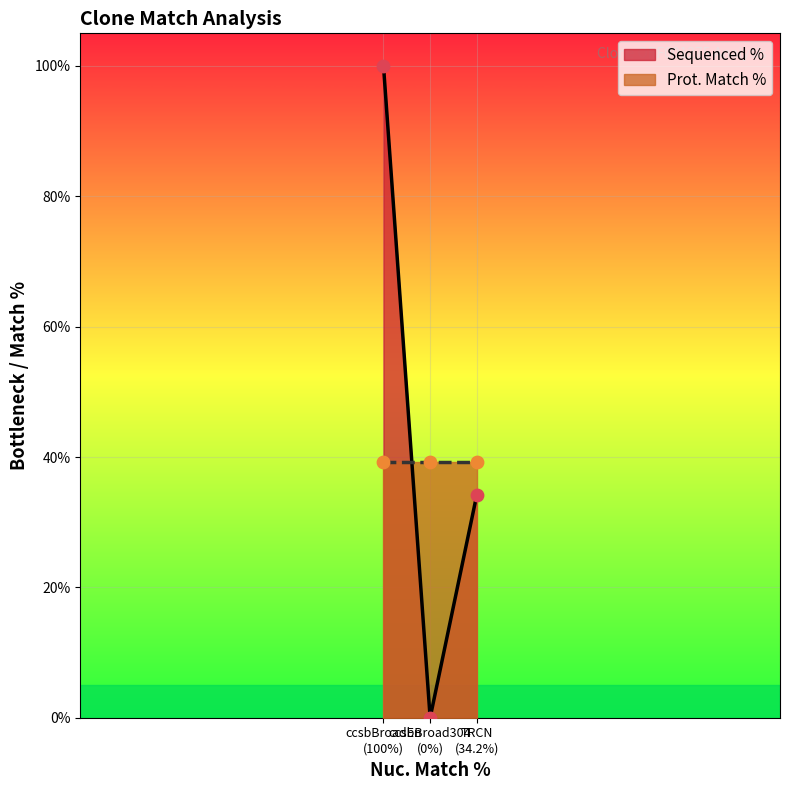

What is the highest value of the Sequenced % series?

100.0